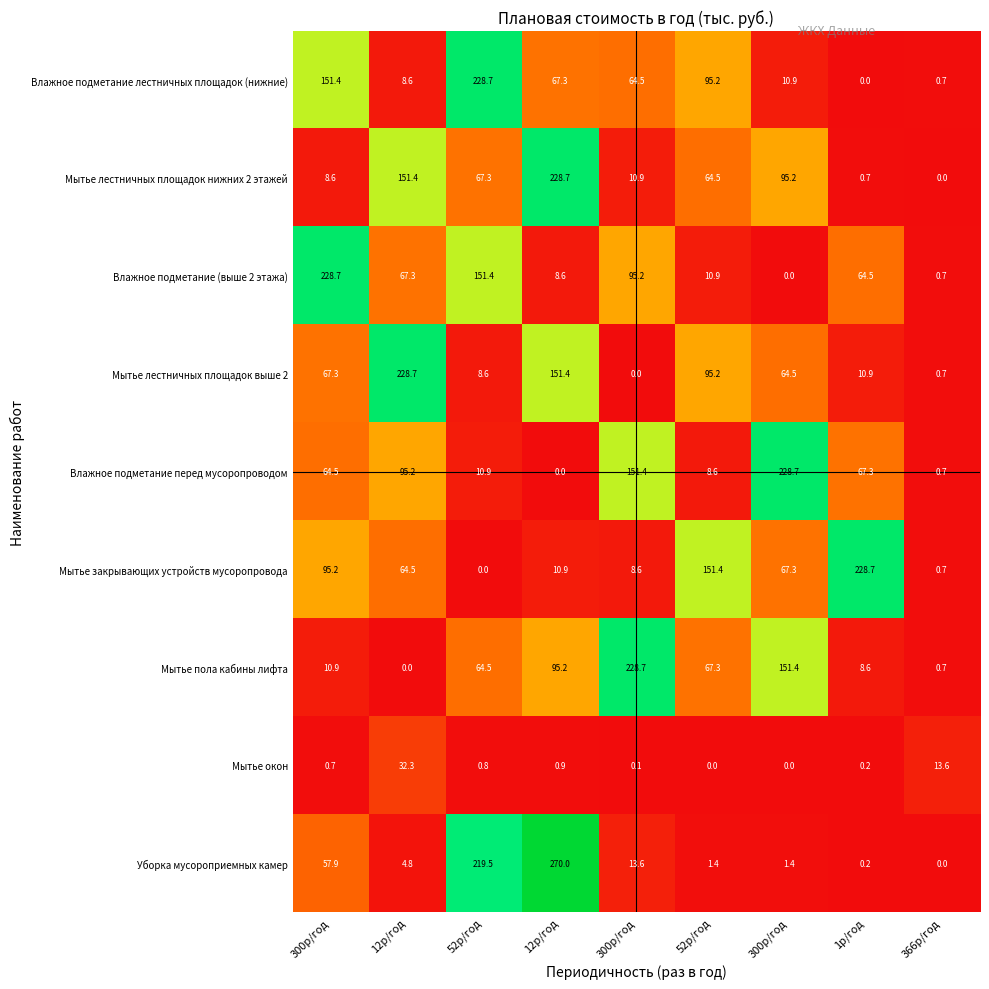

Which category has the highest value across all series?

12р/год